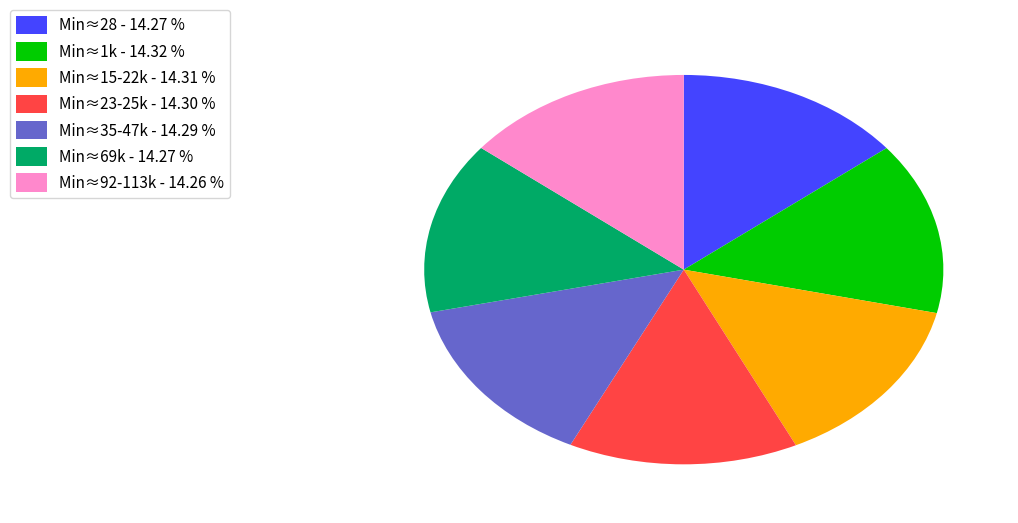

Is the sum of Min≈23-25k - 14.30 % and Min≈35-47k - 14.29 % greater than half?

No